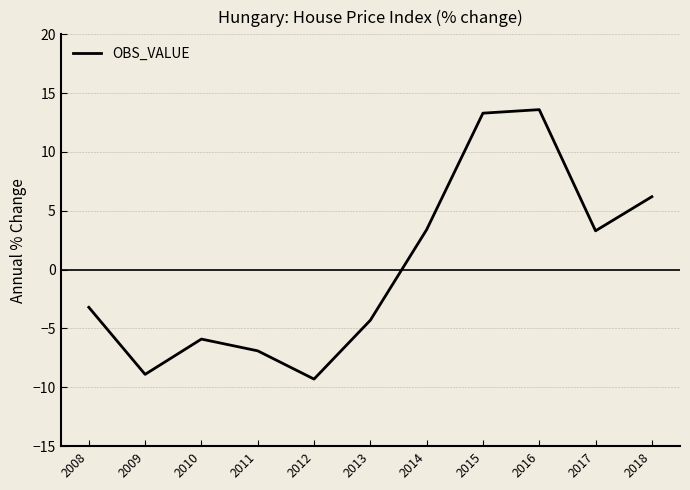

How many values are below -3?

6